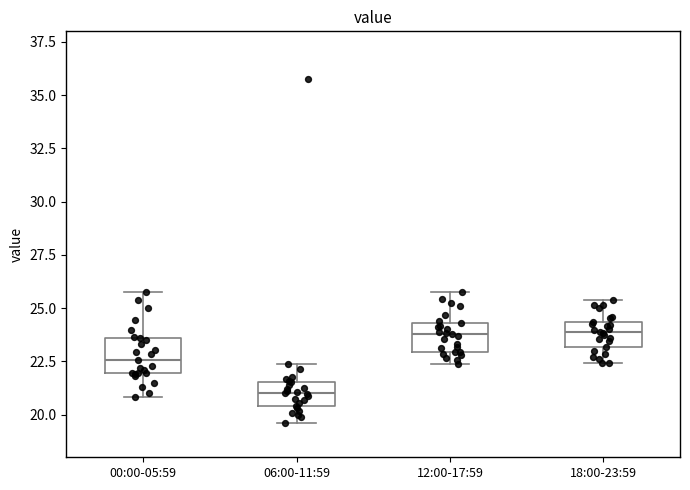

Reading left to right, read every box against the y-axis: the position of its median line, the range the box covers, and the ends of its whiskers. The values are not printed on the chart, so give them approximately, as read against the axis.

00:00-05:59: median 22.5, box 22.0 to 23.5, whiskers 21.0 to 26.0
06:00-11:59: median 21.0, box 20.5 to 21.5, whiskers 19.5 to 22.5
12:00-17:59: median 24.0, box 23.0 to 24.5, whiskers 22.5 to 26.0
18:00-23:59: median 24.0, box 23.0 to 24.5, whiskers 22.5 to 25.5